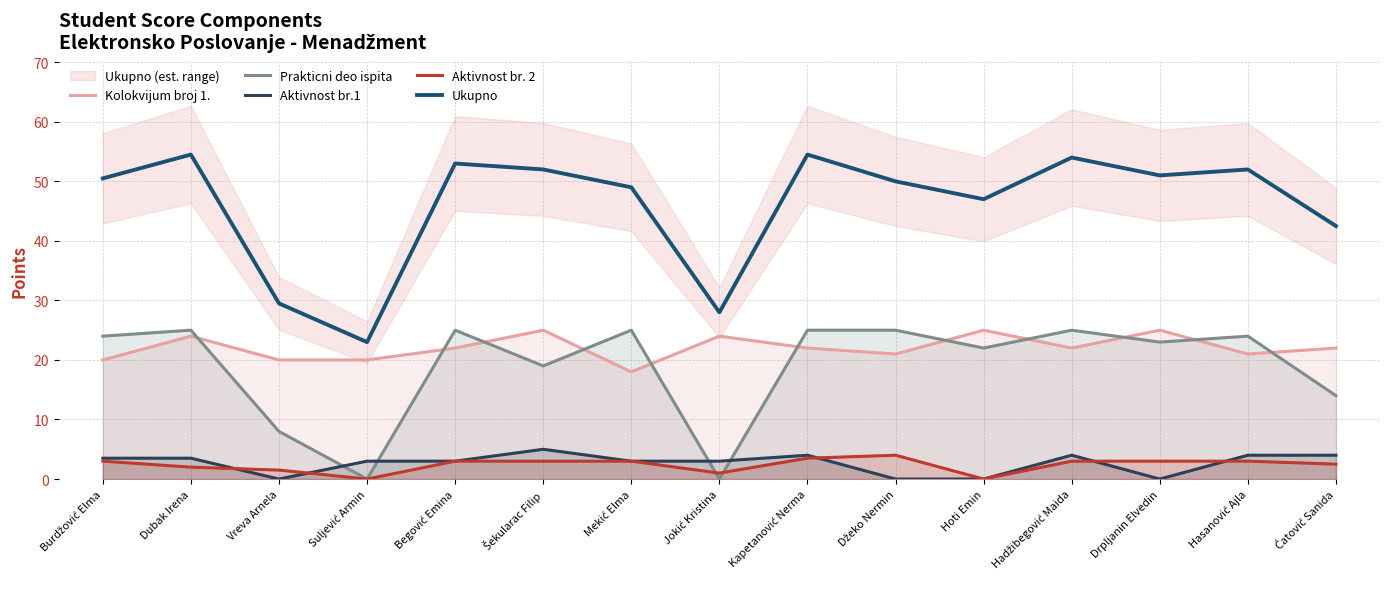

Which series has the widest spread of values?

Ukupno